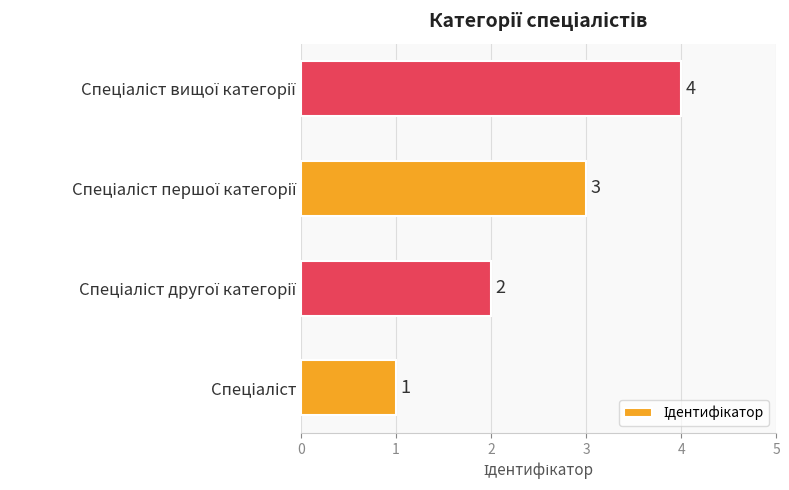

What is the maximum value shown in the chart?

4